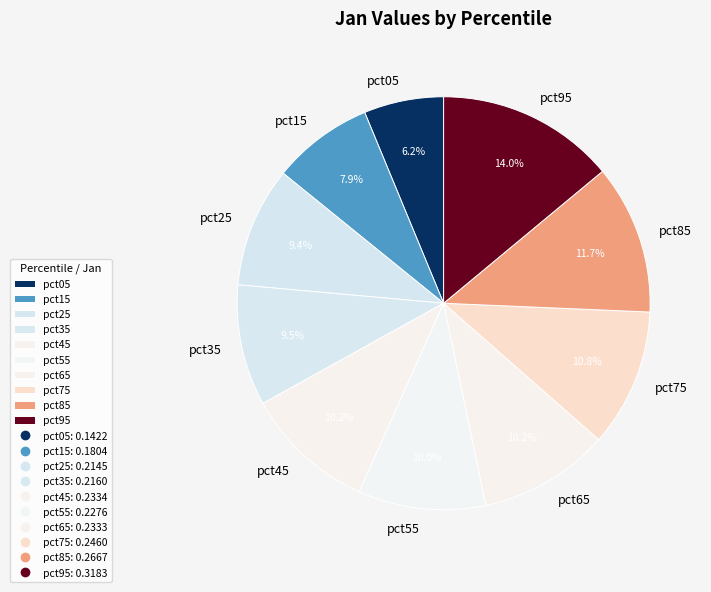

What is the total percentage of pct85 and pct15?

19.6%